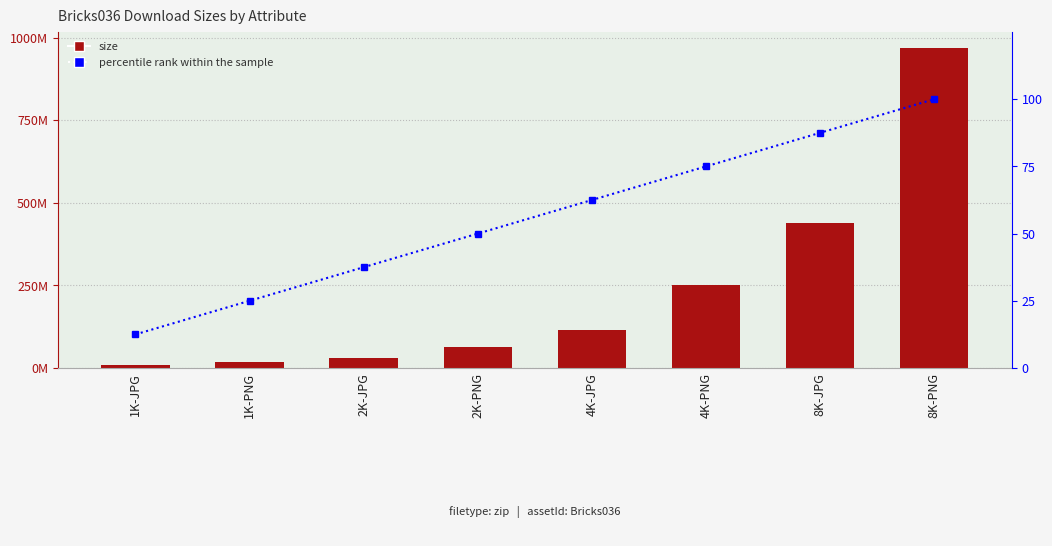

What position from the right is 4K-PNG?

3